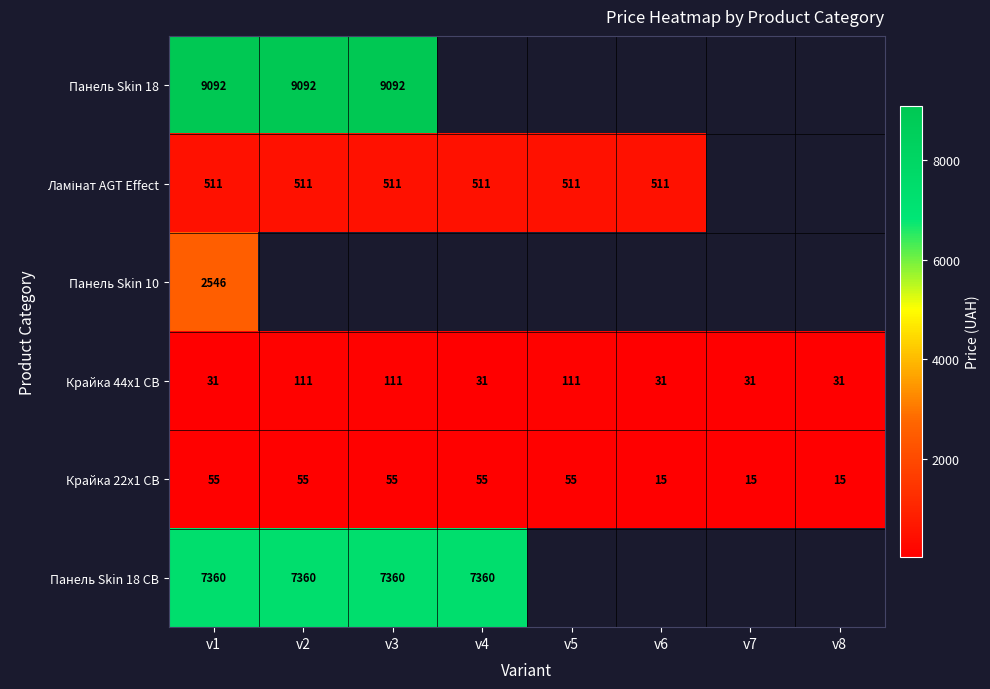

The Крайка 22x1 CB series shows 55.3 at v2. True or false?

True